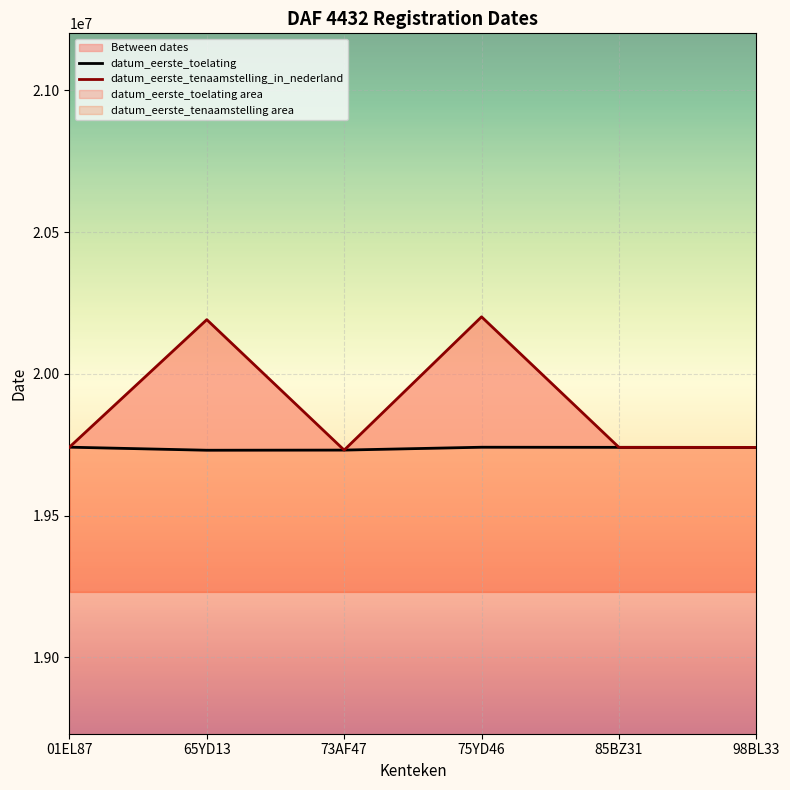

True or false: datum_eerste_toelating and datum_eerste_tenaamstelling_in_nederland intersect in this chart.

False